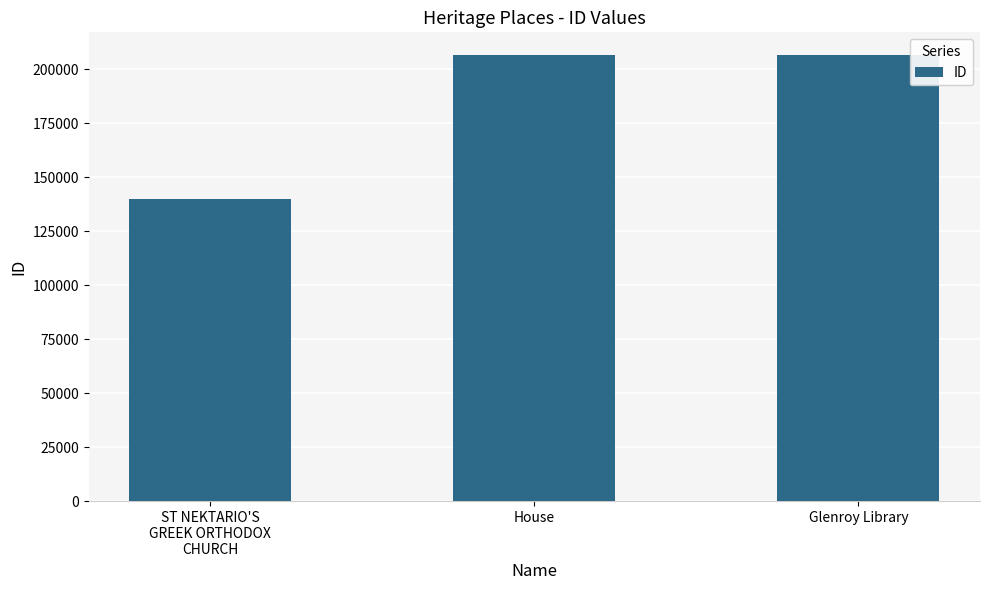

Is it true that the value at Glenroy Library is 206831?

True